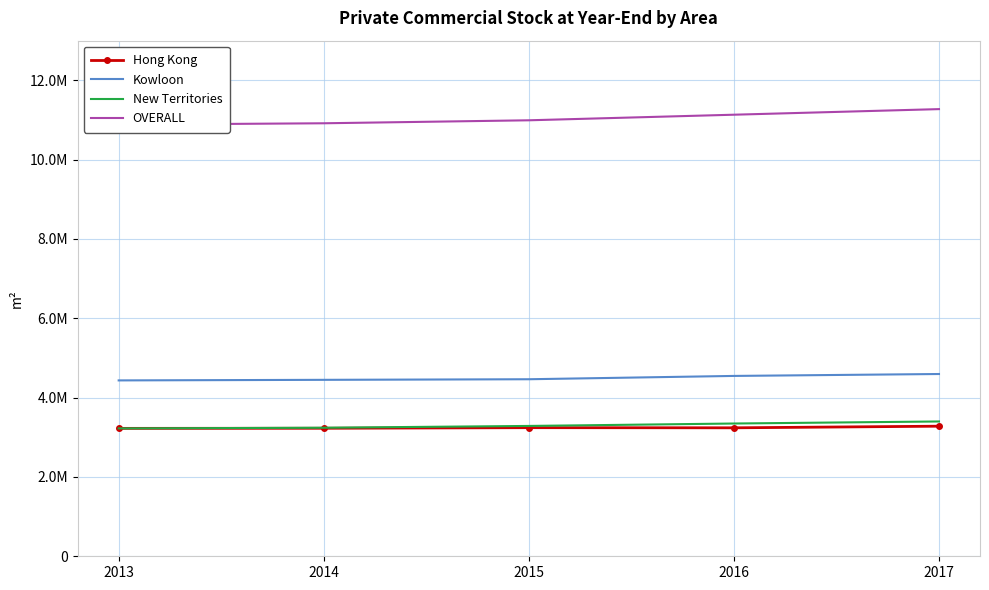

True or false: OVERALL and Hong Kong intersect in this chart.

False